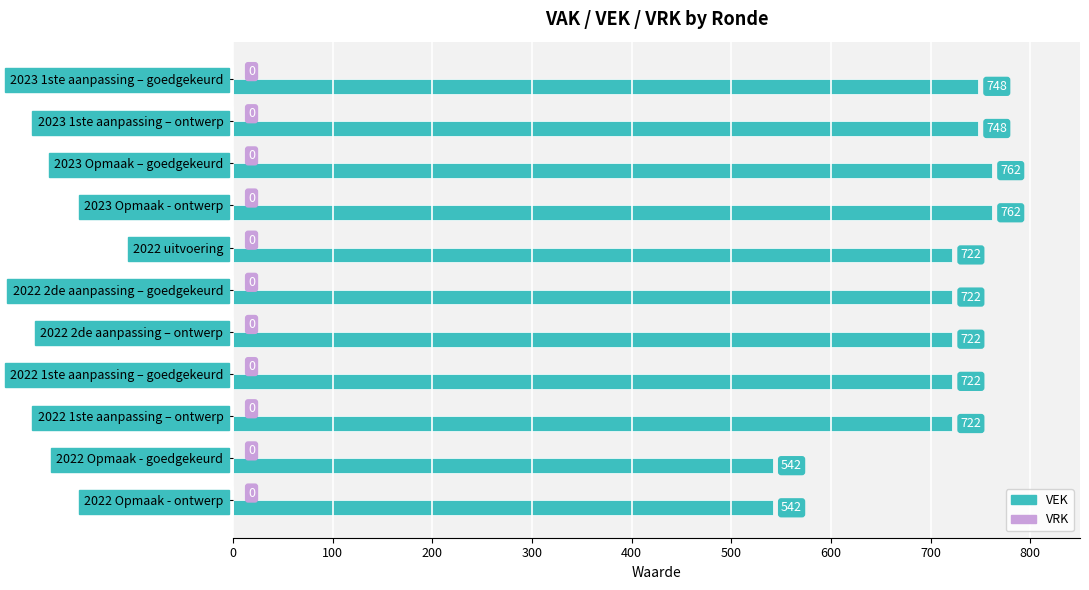

What is the approximate value at 2022 Opmaak - ontwerp?

542